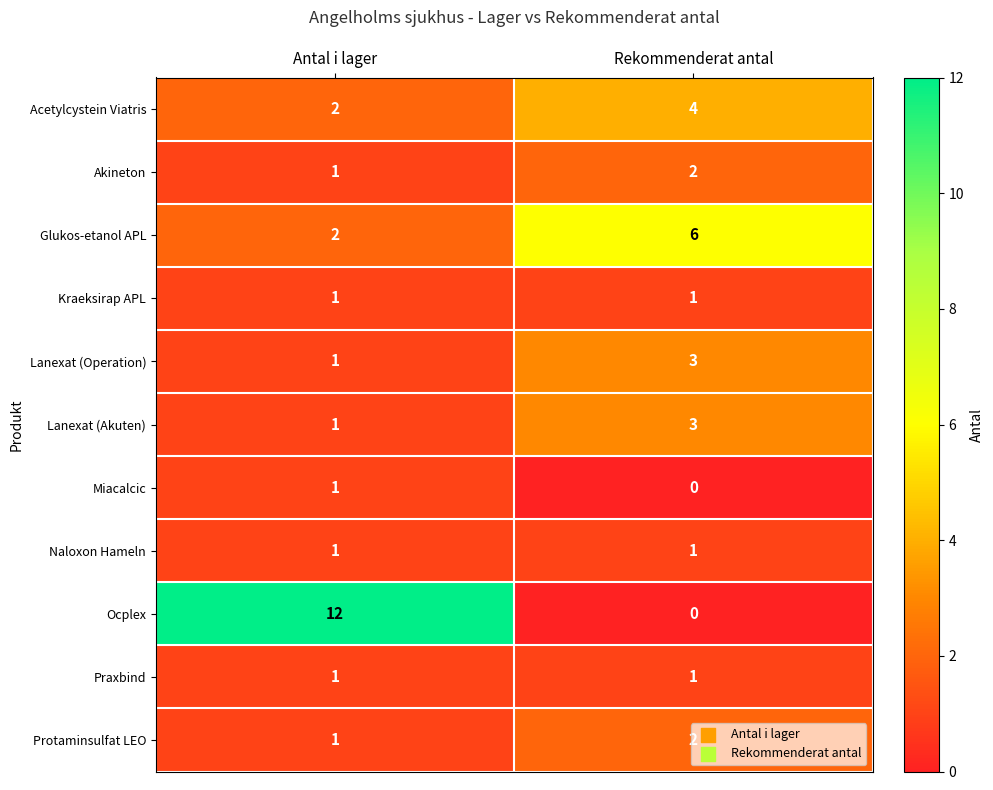

True or false: Praxbind has a value of 1 at Rekommenderat antal.

True